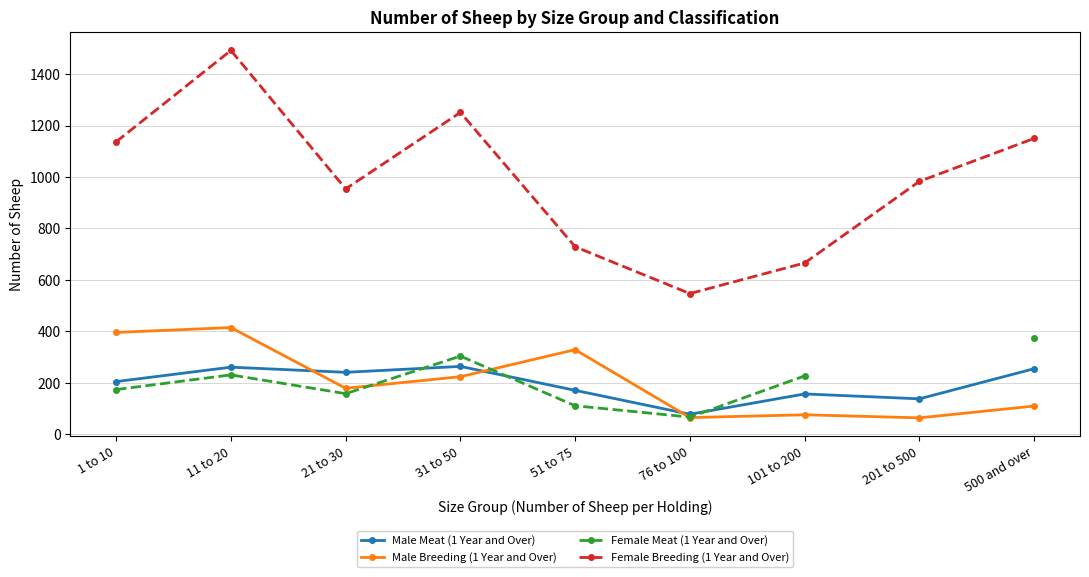

At which category is the sum across all series the highest?

11 to 20